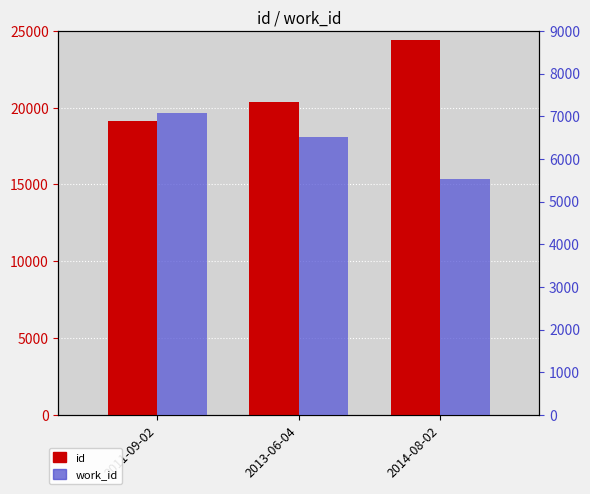

What is the smallest value displayed?

5535